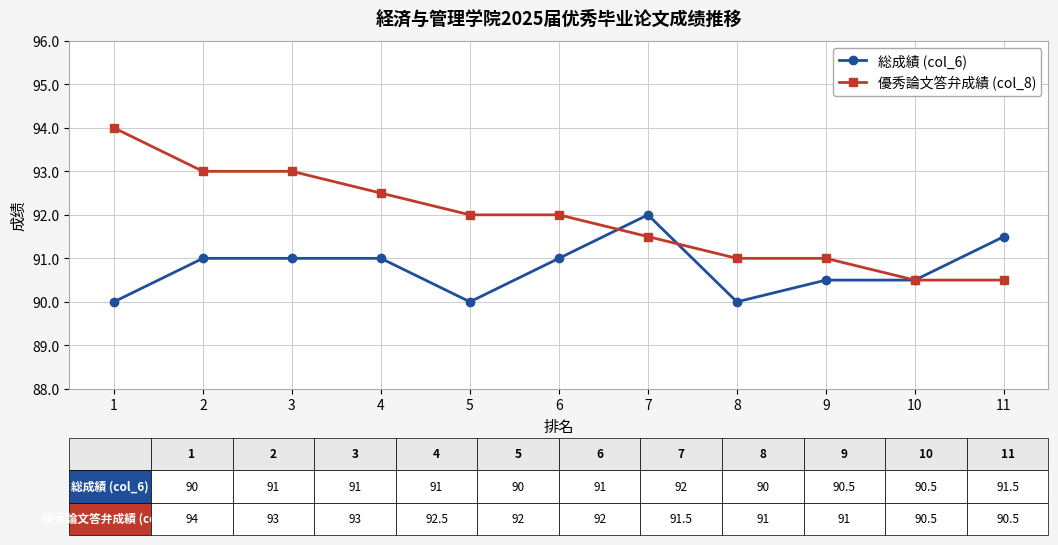

What is the value of the 総成績 (col_6) point at the 3rd from the left?

91.0